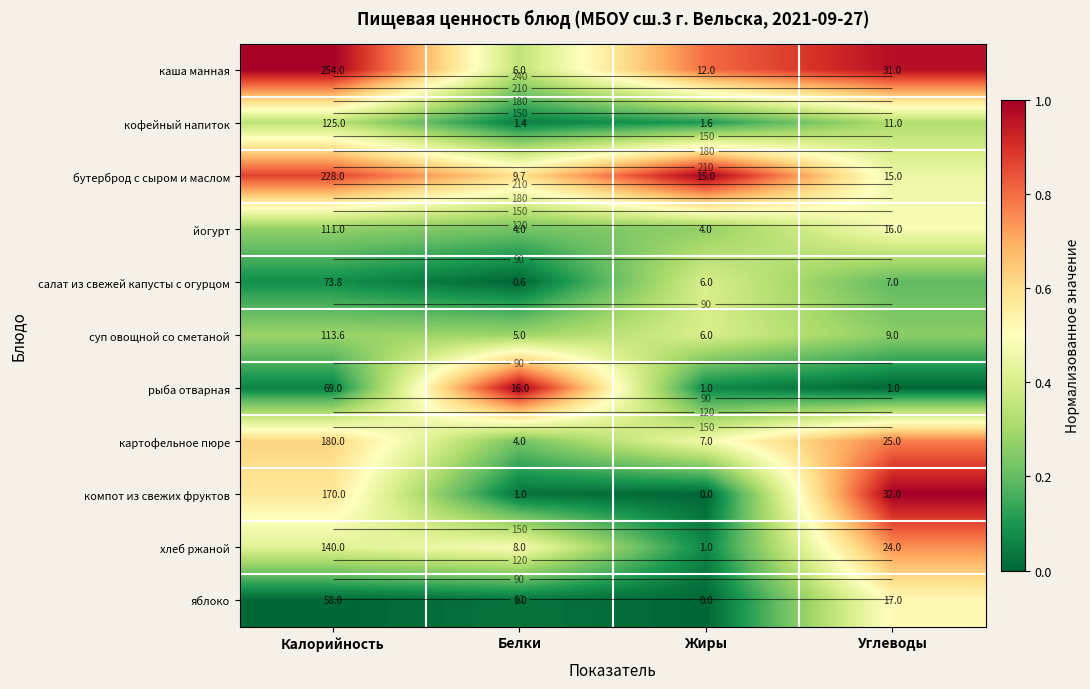

Which series has the largest total across all categories?

каша манная